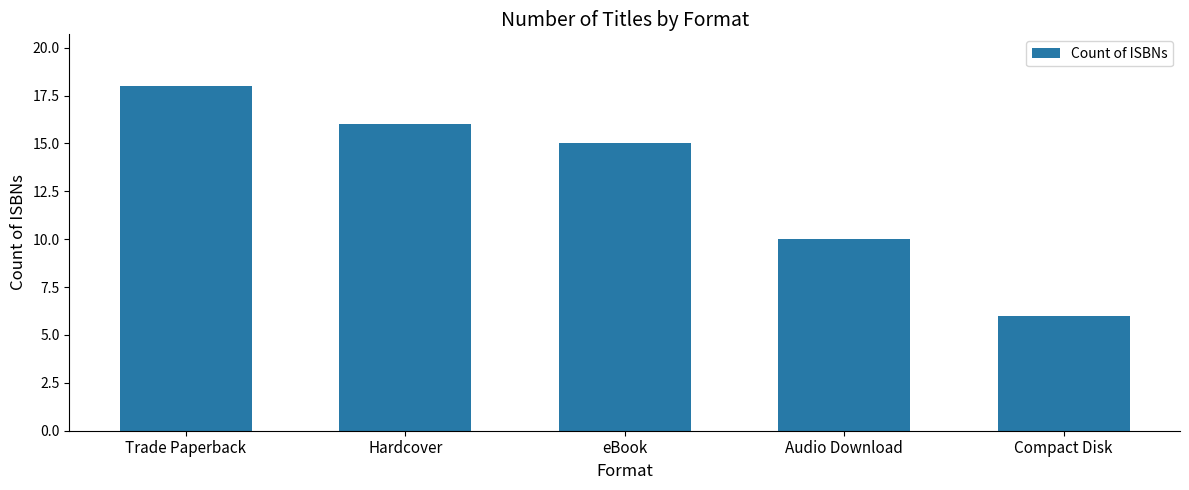

What position from the left is Trade Paperback?

1